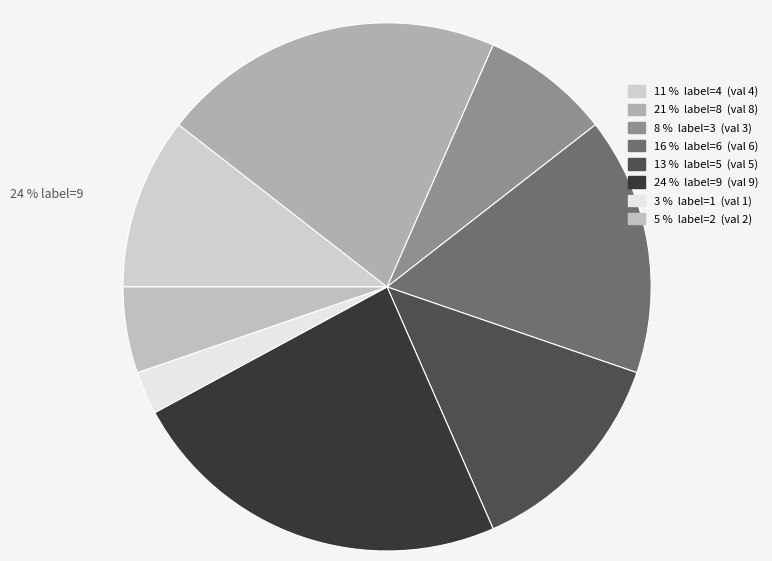

True or false: 3 accounts for 8% of the total.

True